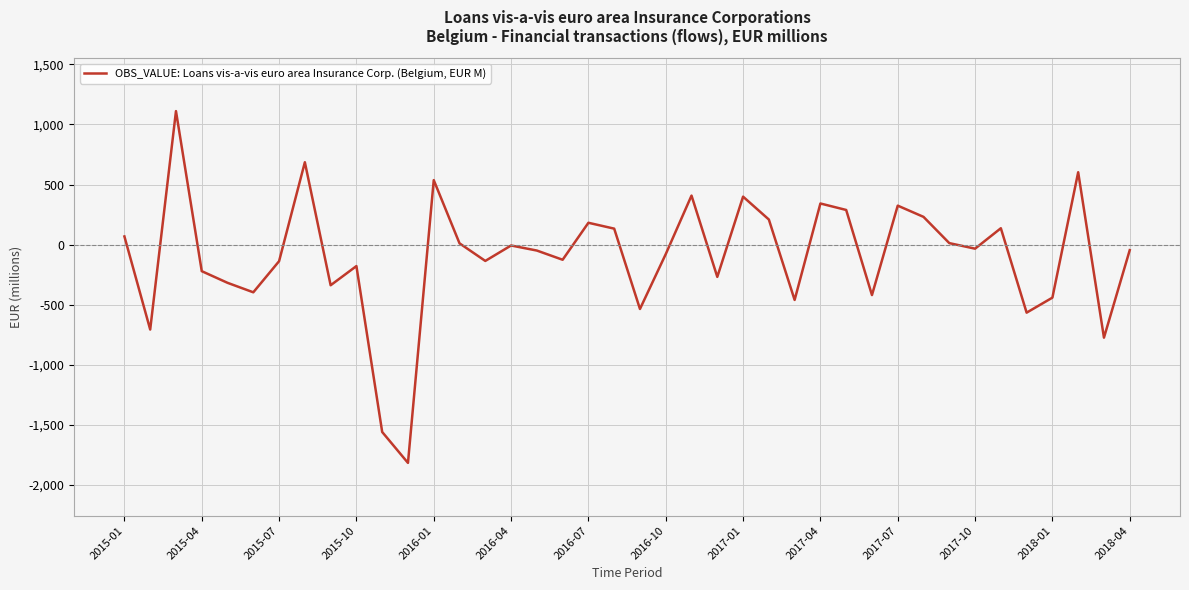

What is the greatest value displayed?

1111.4